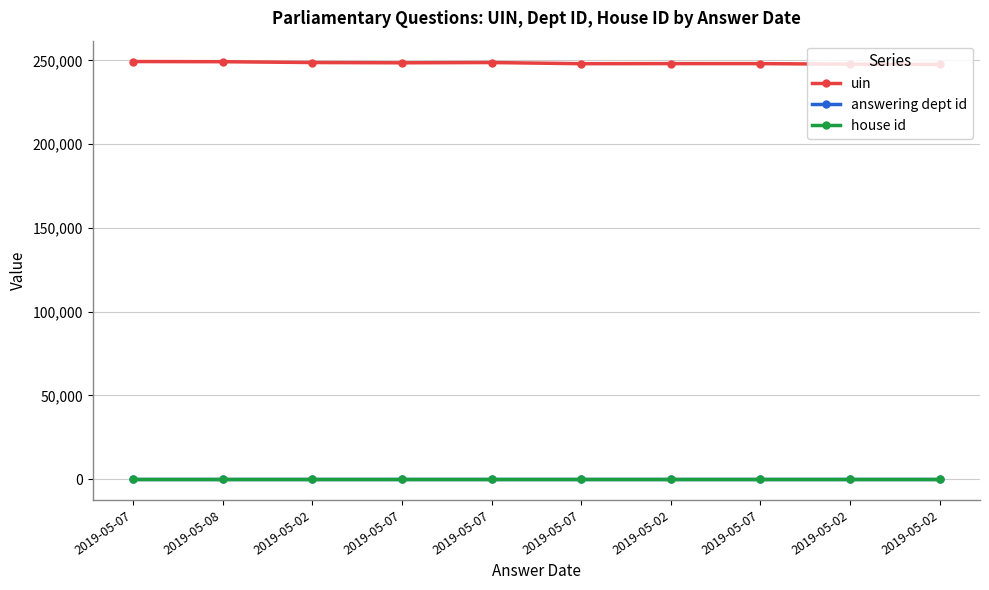

Reading left to right, list all the values displayed in this chart.

uin: 2019-05-07=249305	2019-05-08=249204	2019-05-02=248716	2019-05-07=248558	2019-05-07=248713	2019-05-07=248017	2019-05-02=248069	2019-05-07=248059	2019-05-02=247729	2019-05-02=247584
answering dept id: 2019-05-07=201	2019-05-08=201	2019-05-02=201	2019-05-07=201	2019-05-07=201	2019-05-07=201	2019-05-02=201	2019-05-07=201	2019-05-02=201	2019-05-02=201
house id: 2019-05-07=1	2019-05-08=1	2019-05-02=1	2019-05-07=1	2019-05-07=1	2019-05-07=1	2019-05-02=1	2019-05-07=1	2019-05-02=1	2019-05-02=1